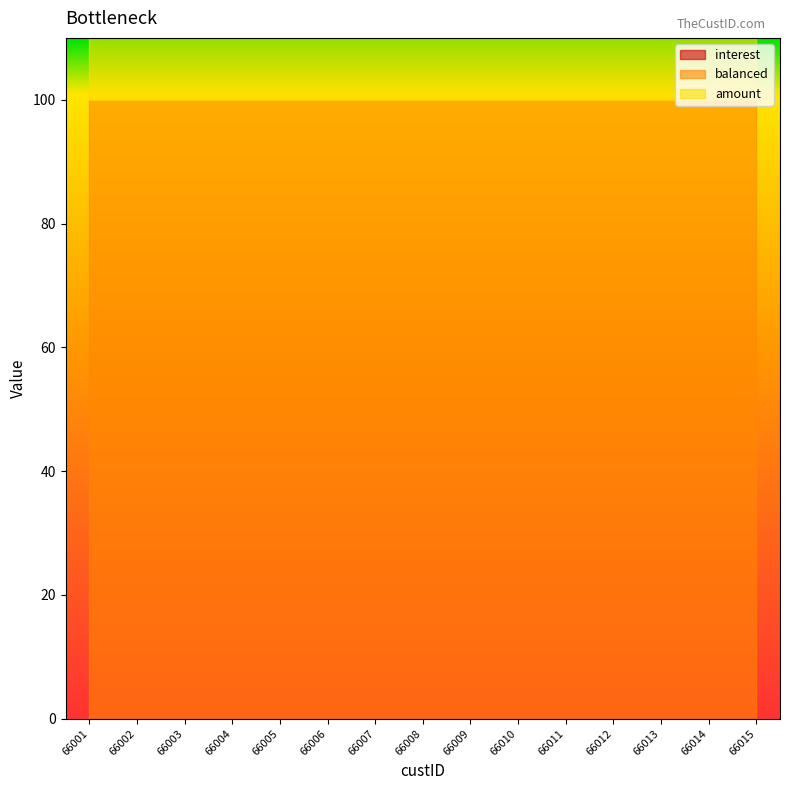

Rank the categories by balanced value from lowest to highest.

66001, 66002, 66003, 66004, 66005, 66006, 66007, 66008, 66009, 66010, 66011, 66012, 66013, 66014, 66015